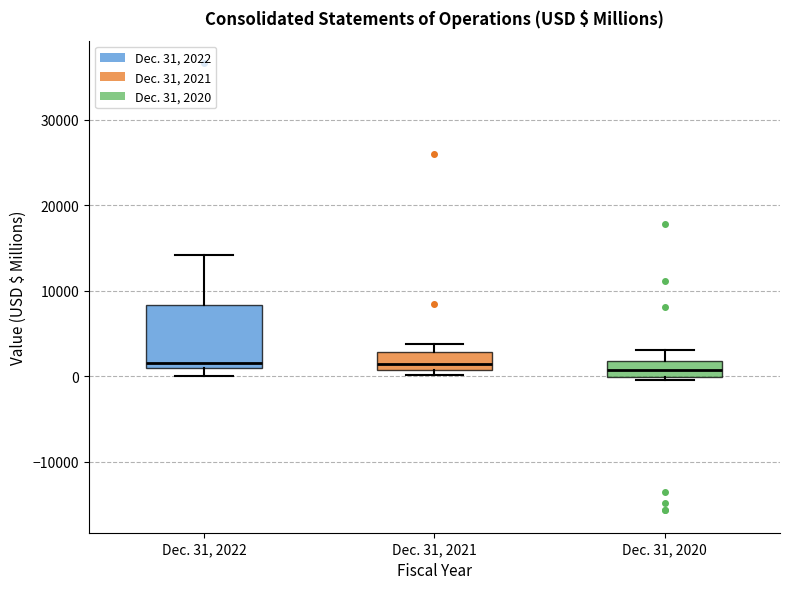

Where does the median line of the box for Dec. 31, 2020 sit on the y-axis? The values are not printed on the chart, so give them approximately, as read against the axis.

1000